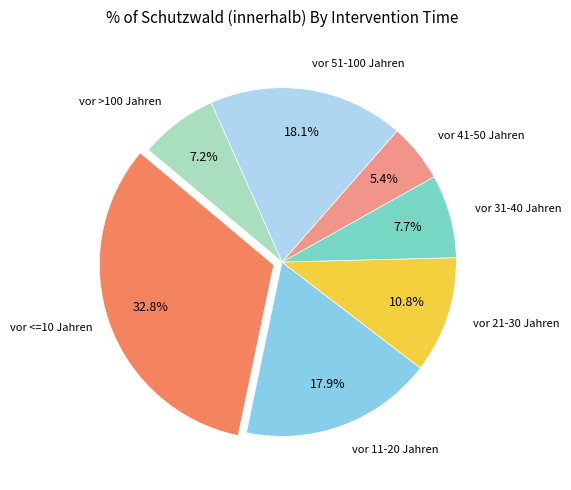

What percentage do vor 21-30 Jahren and vor 31-40 Jahren together represent?

18.5%